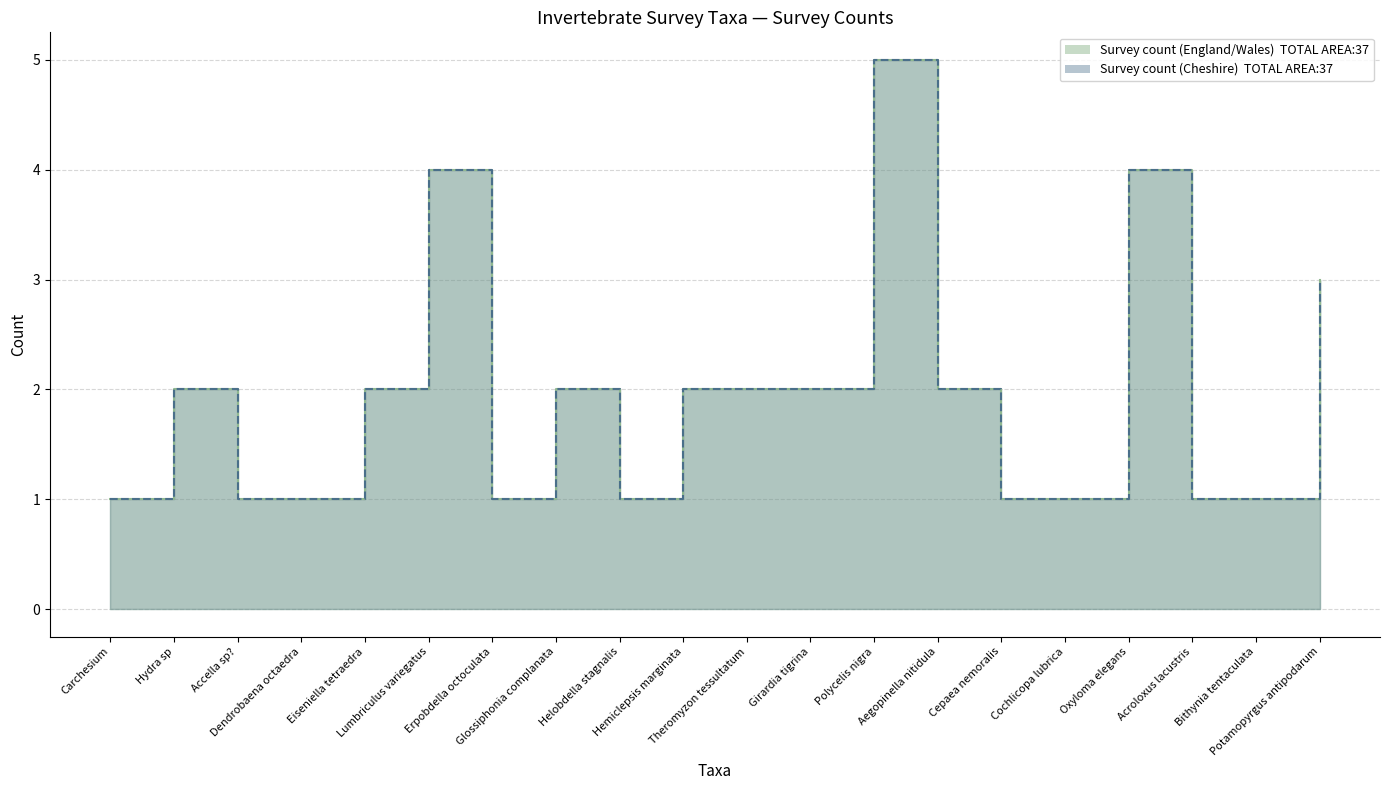

True or false: Survey count (England/Wales) and Survey count (Cheshire) cross at least once.

False